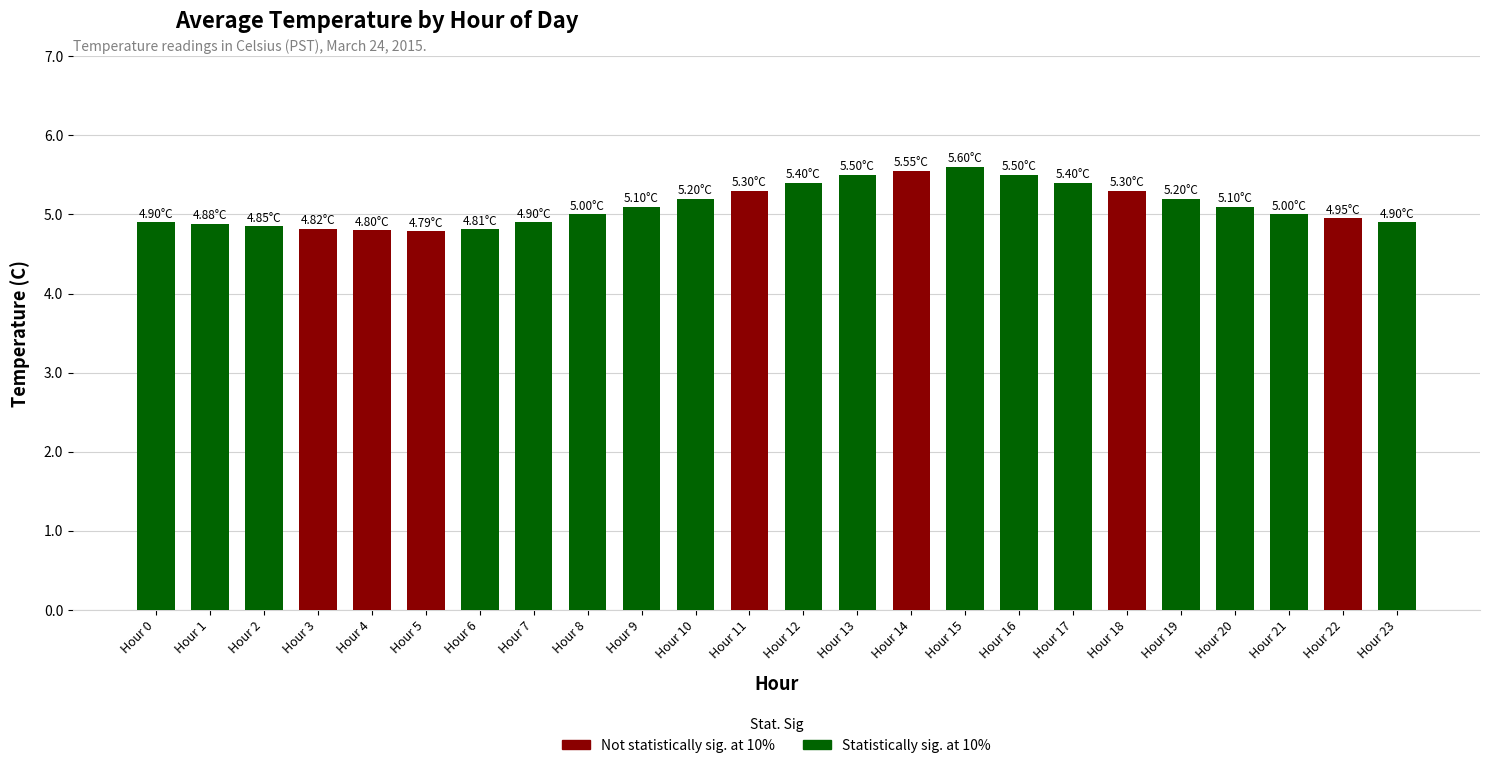

Which has a higher value, Hour 6 or Hour 8?

Hour 8